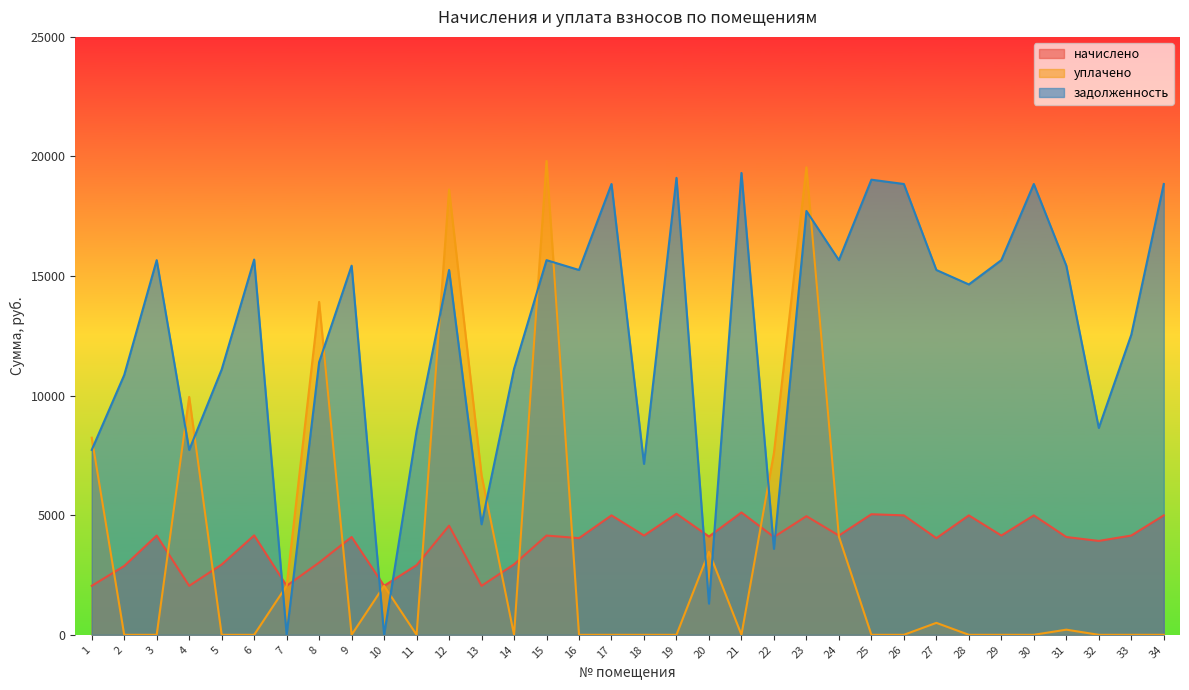

True or false: уплачено has more than 1 interior local peaks.

True